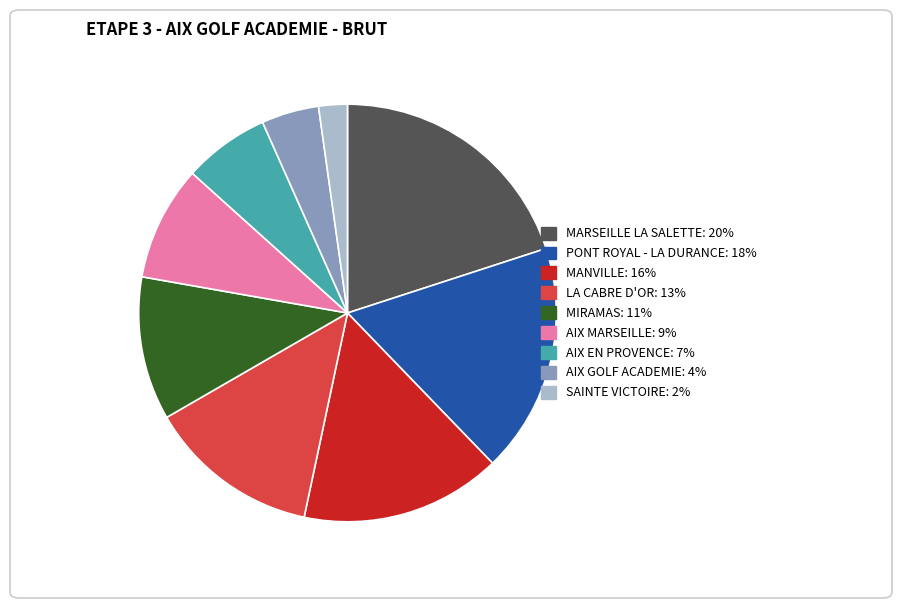

Does any single category account for the majority?

No